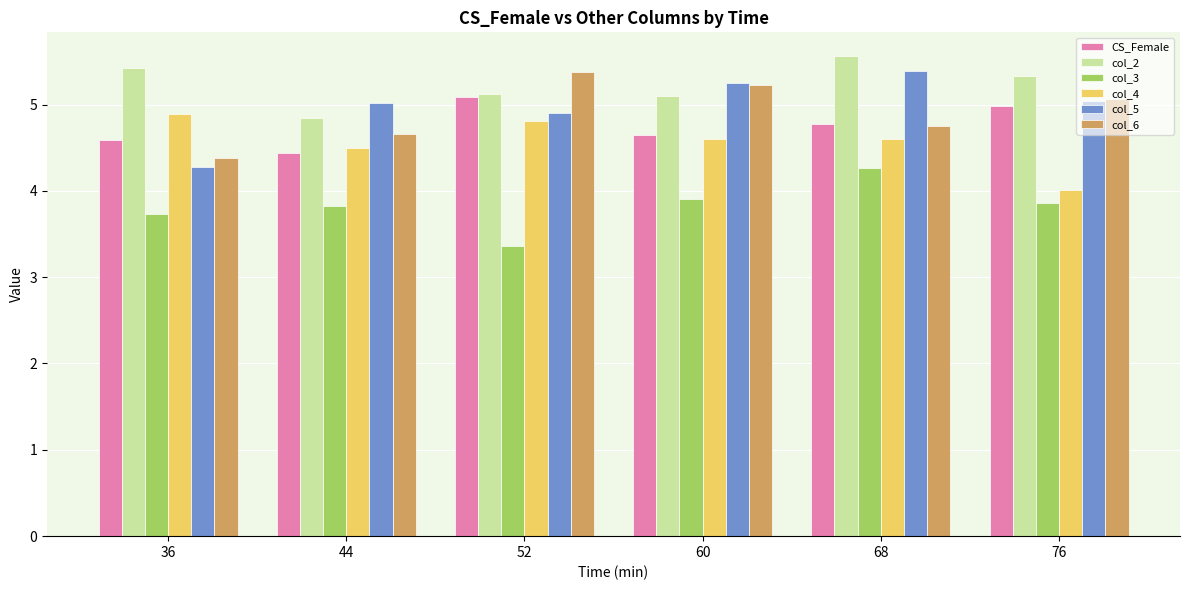

Which series has the largest total across all categories?

col_2